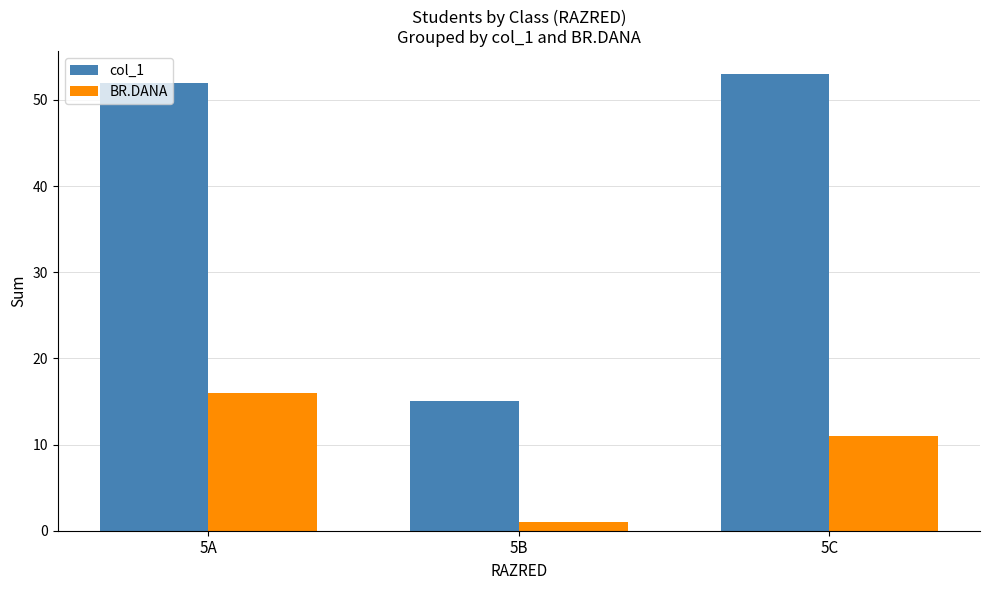

At how many categories does at least one series exceed 26?

2